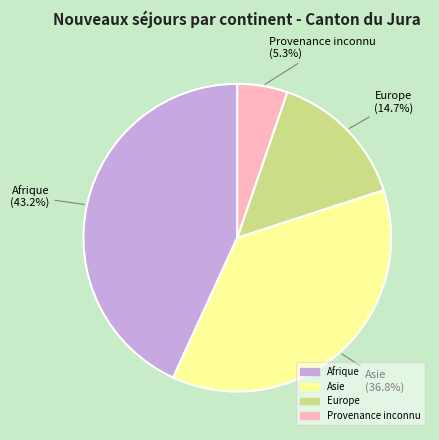

How many slices are in this pie chart?

4